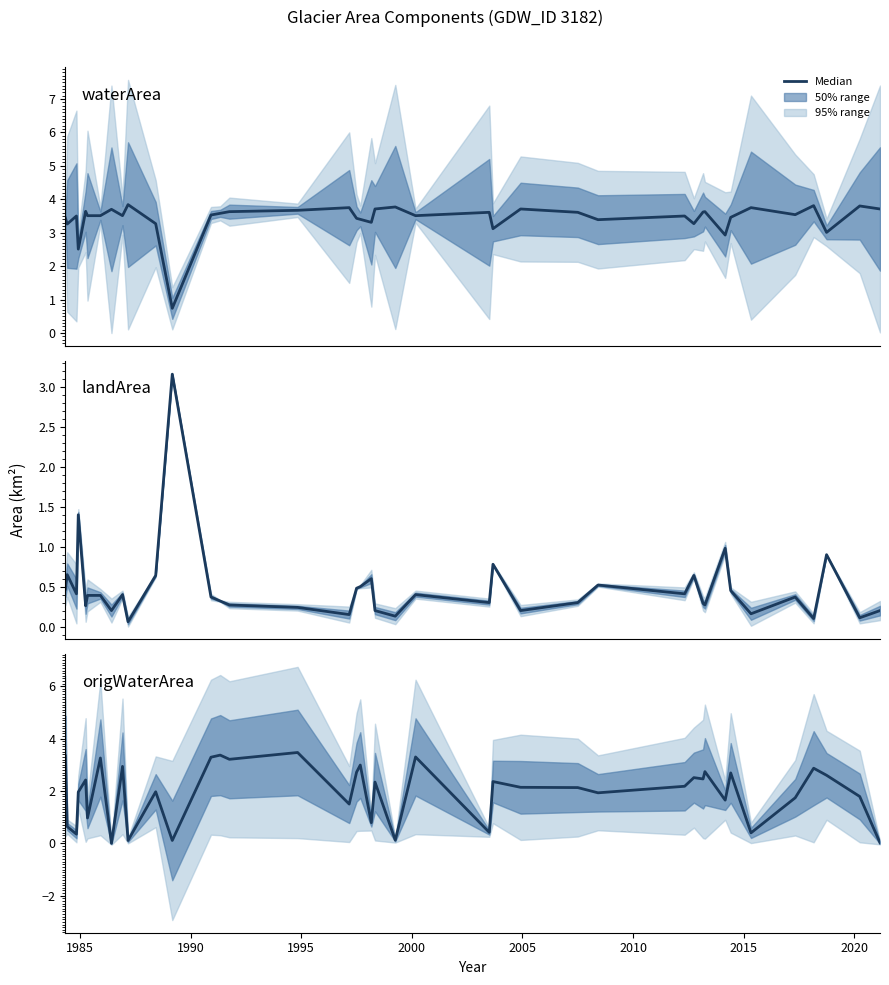

List the series in order of their peak value, highest first.

waterArea, origWaterArea, landArea